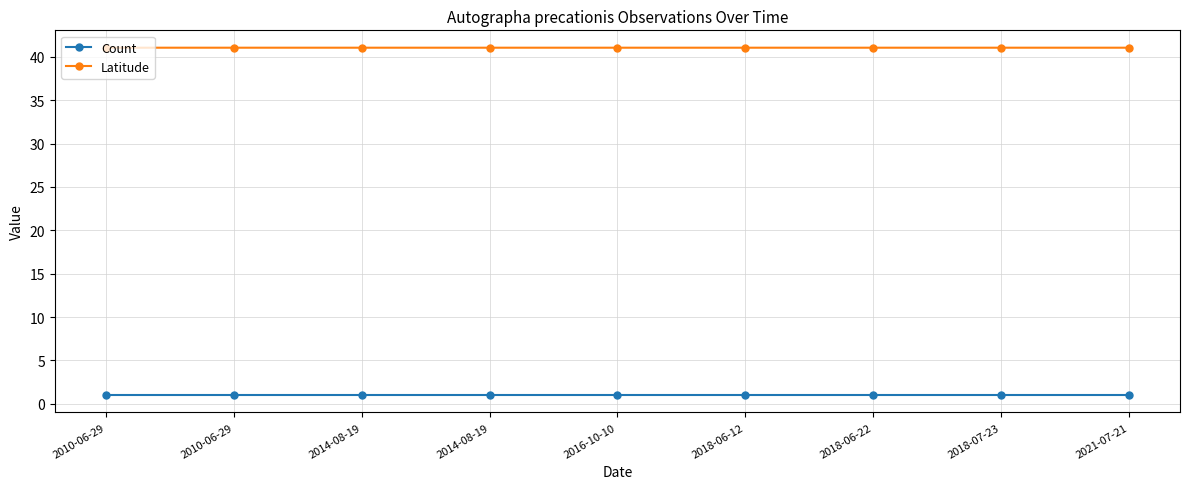

Is it true that Latitude equals 54.4 at 2018-06-12?

False